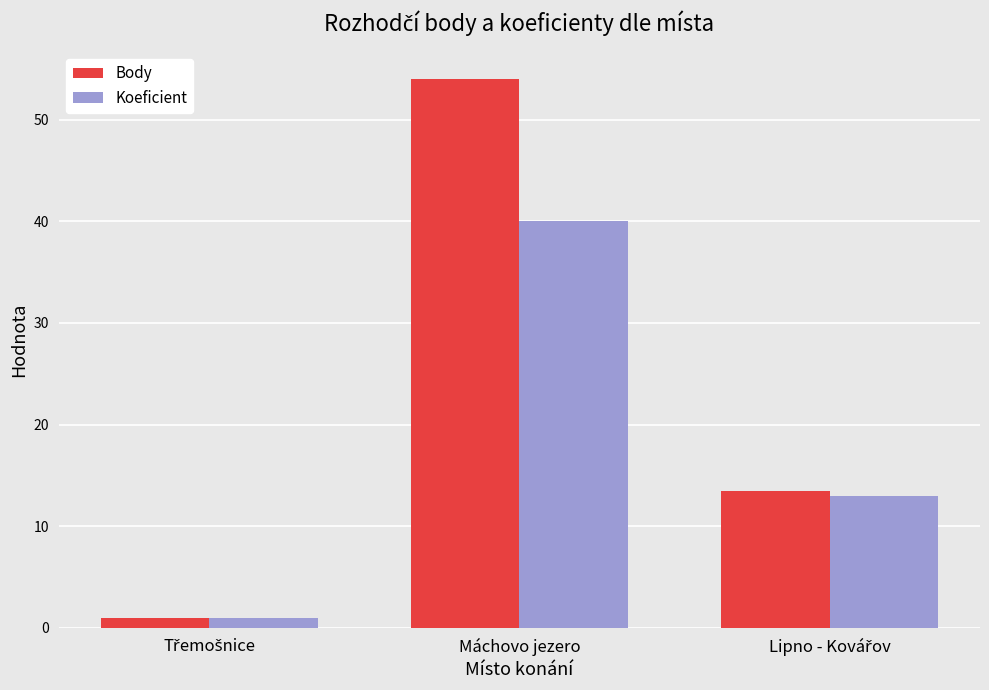

What is the total value across all series at Máchovo jezero?

94.0